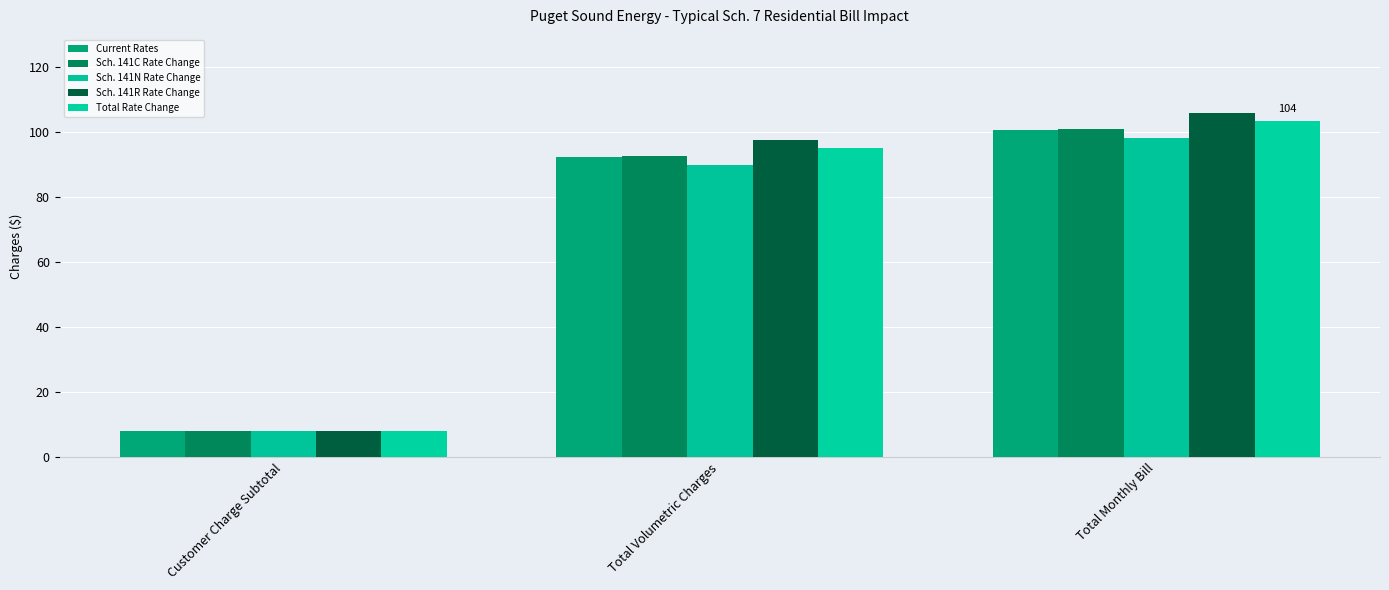

At which category is the sum across all series the highest?

Total Monthly Bill